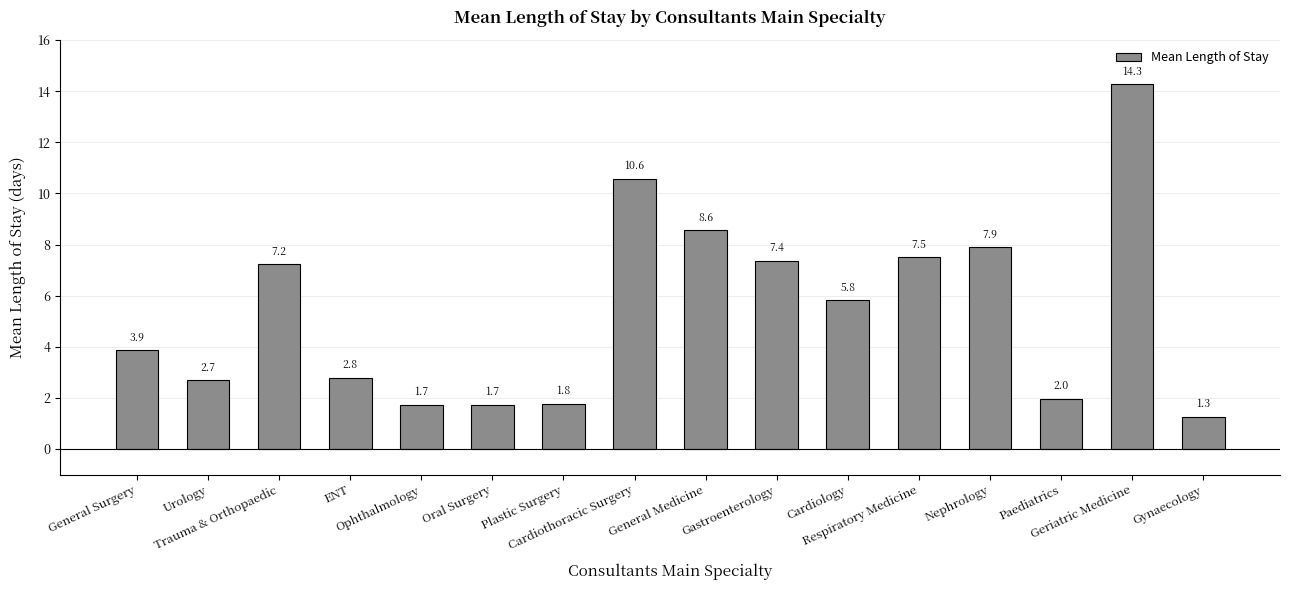

The chart shows a value of 1.7 at Oral Surgery. True or false?

True